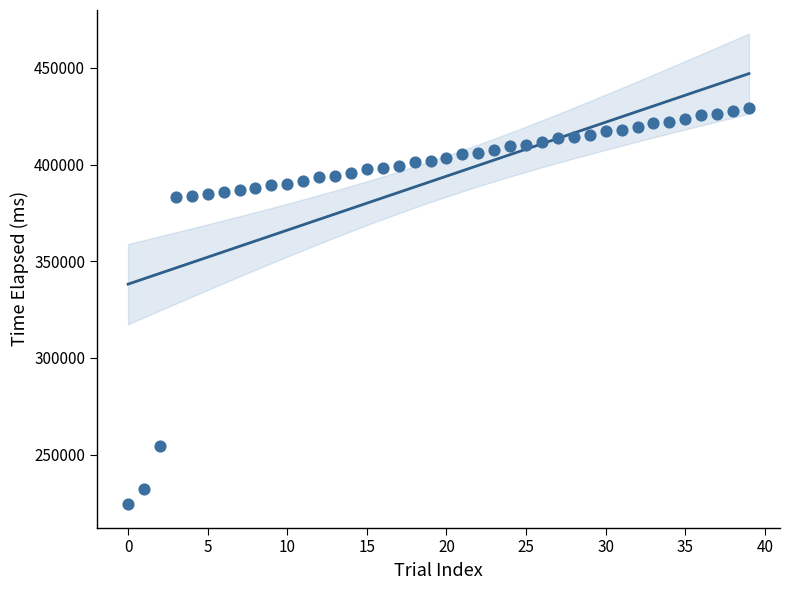

What is the range of Y values (max minus min)?

204854